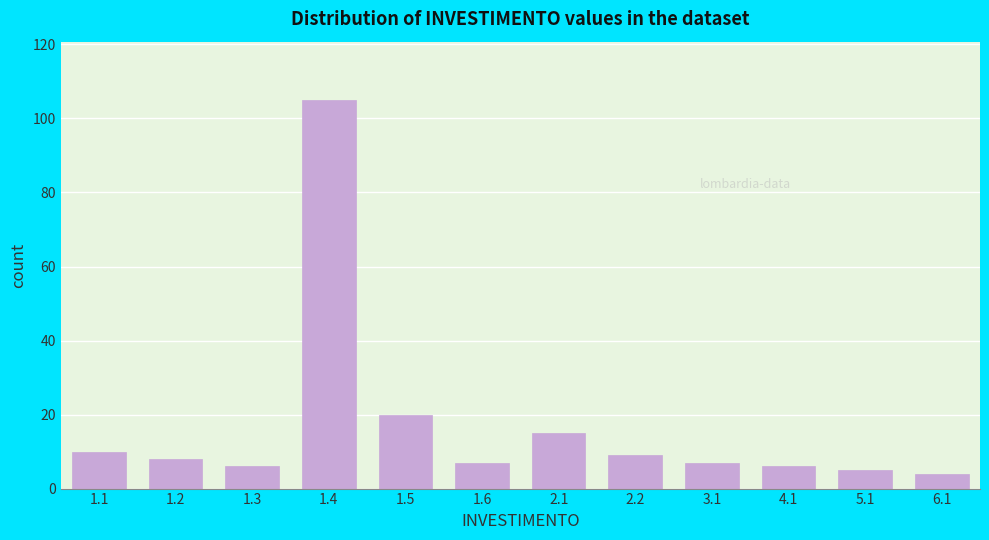

Reading right to left, list all the values displayed in this chart.

4	5	6	7	9	15	7	20	105	6	8	10